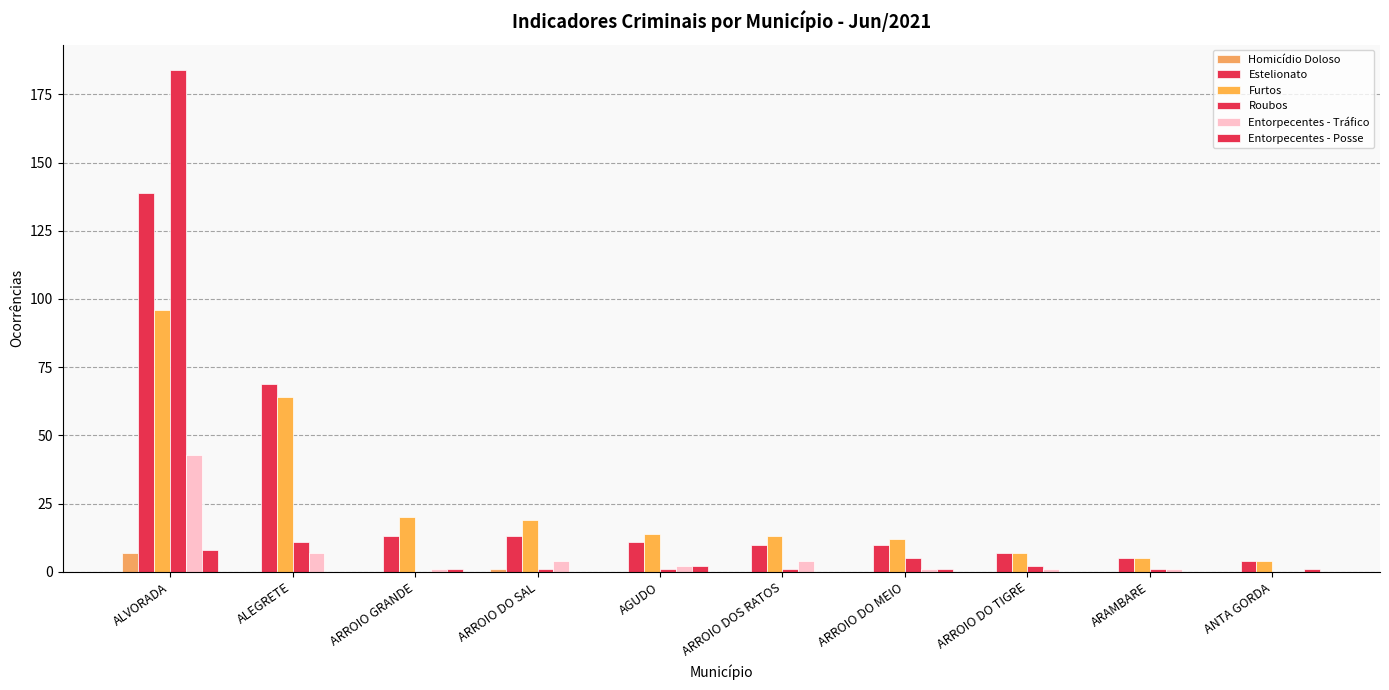

What value does the Roubos series have at ALEGRETE?

11